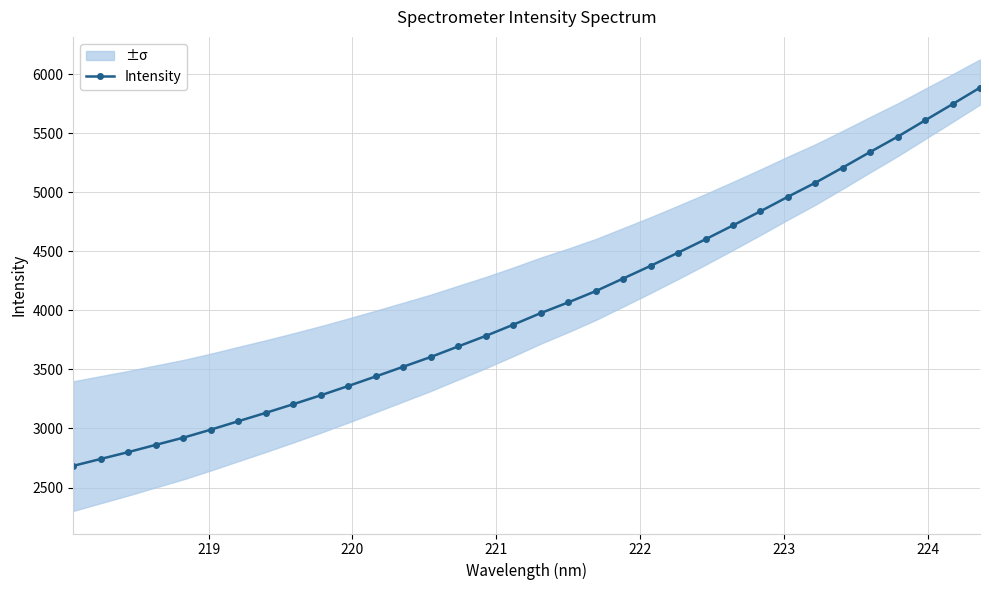

What is the highest value of the Intensity series?

5885.1